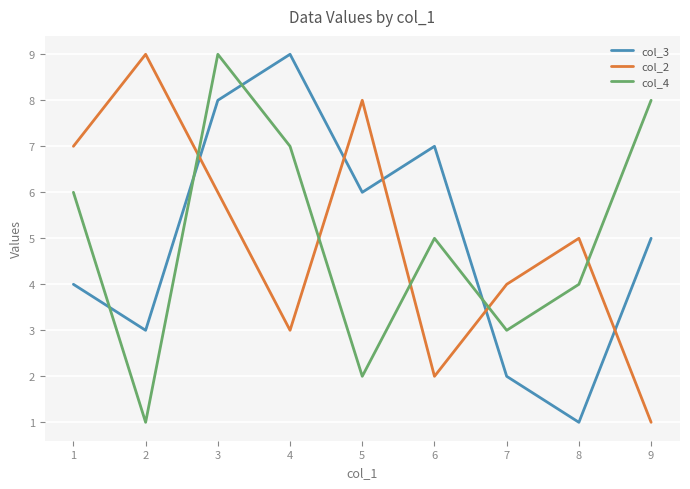

True or false: col_3 and col_4 cross at least once.

True